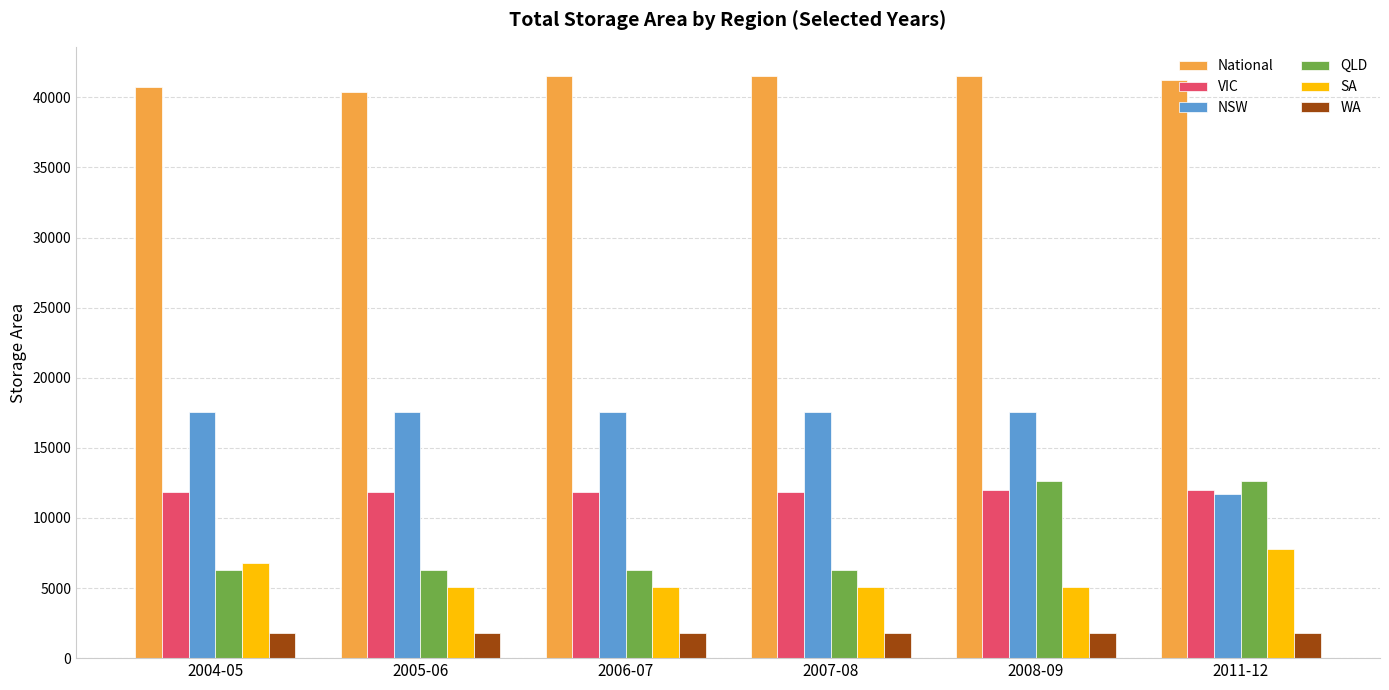

What is the lowest value of the WA series?

1785